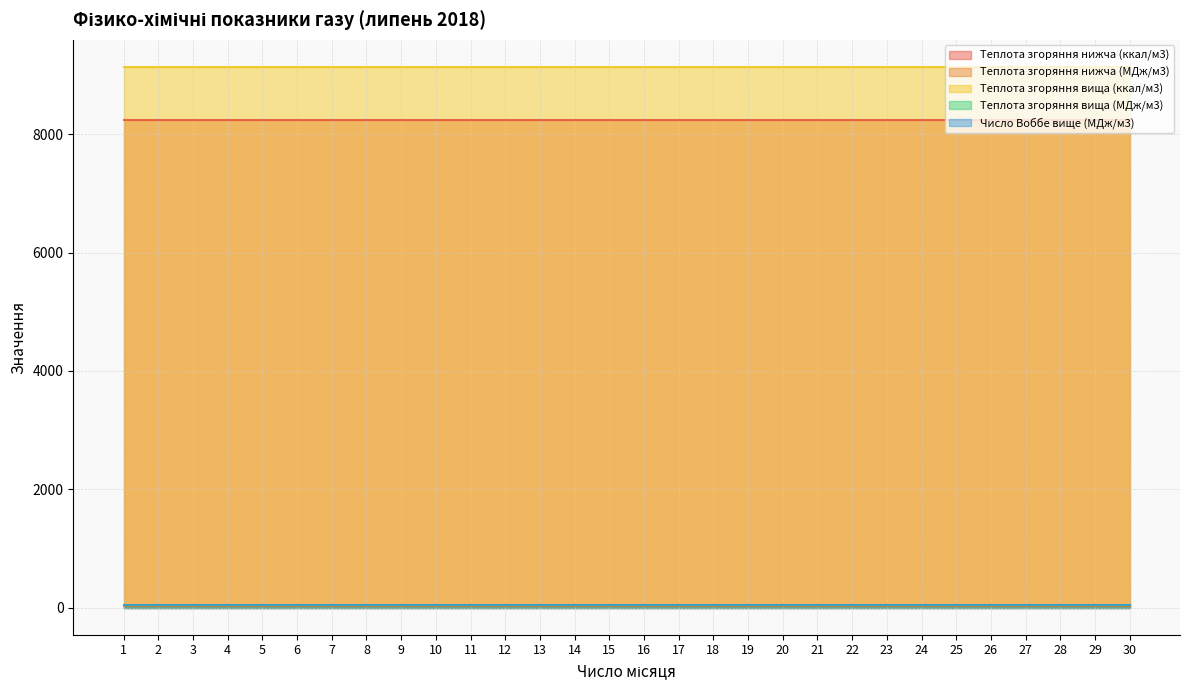

Count the number of data series in this chart.

5